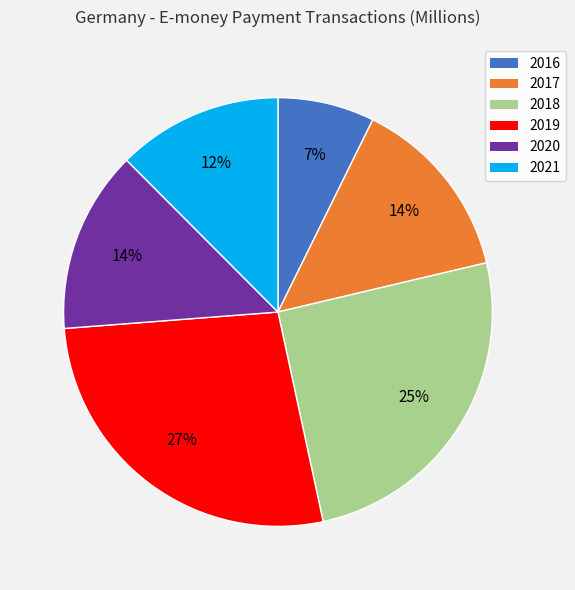

Which slice is the largest?

2019